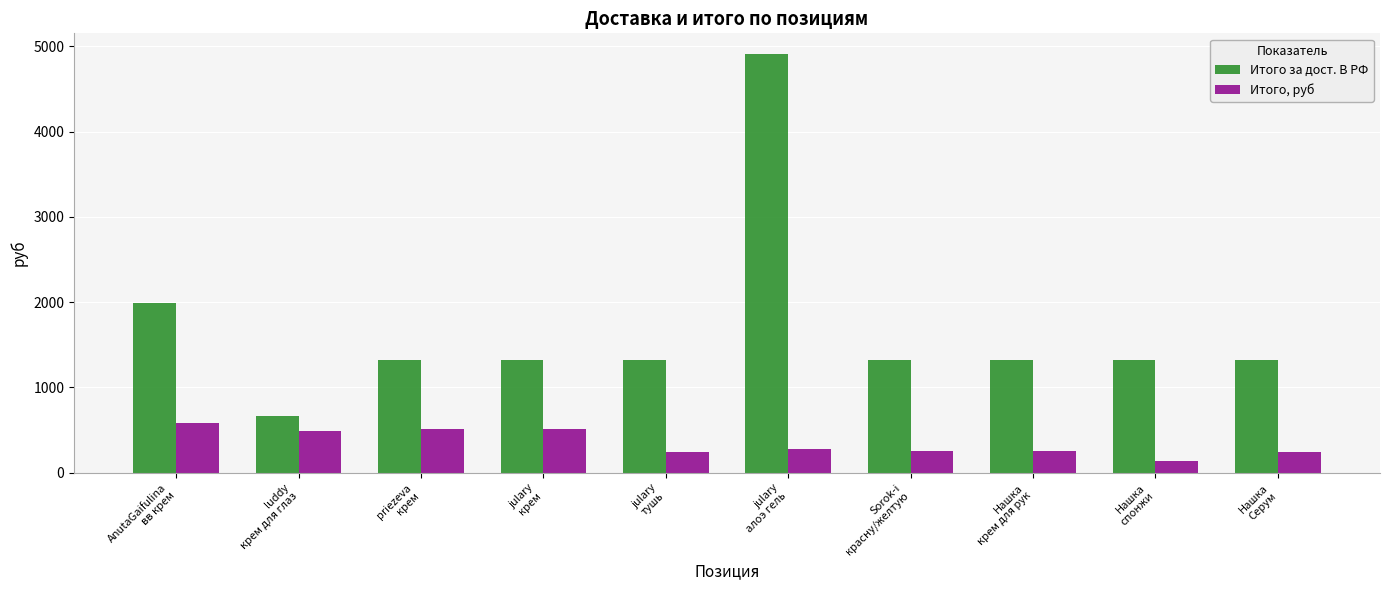

What is the minimum value for Итого за дост. В РФ?

663.0